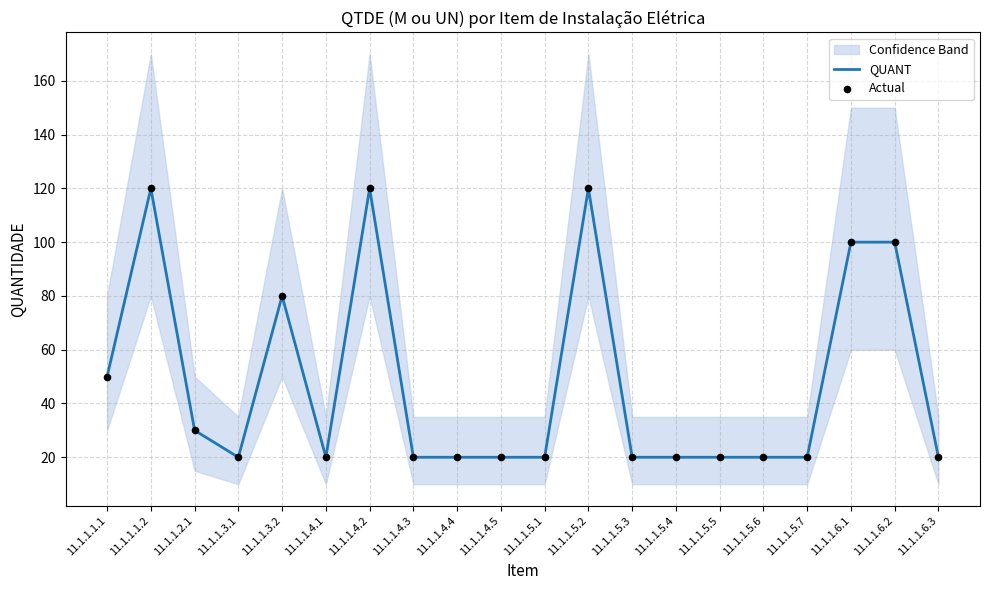

At how many categories does at least one series exceed 48?

7